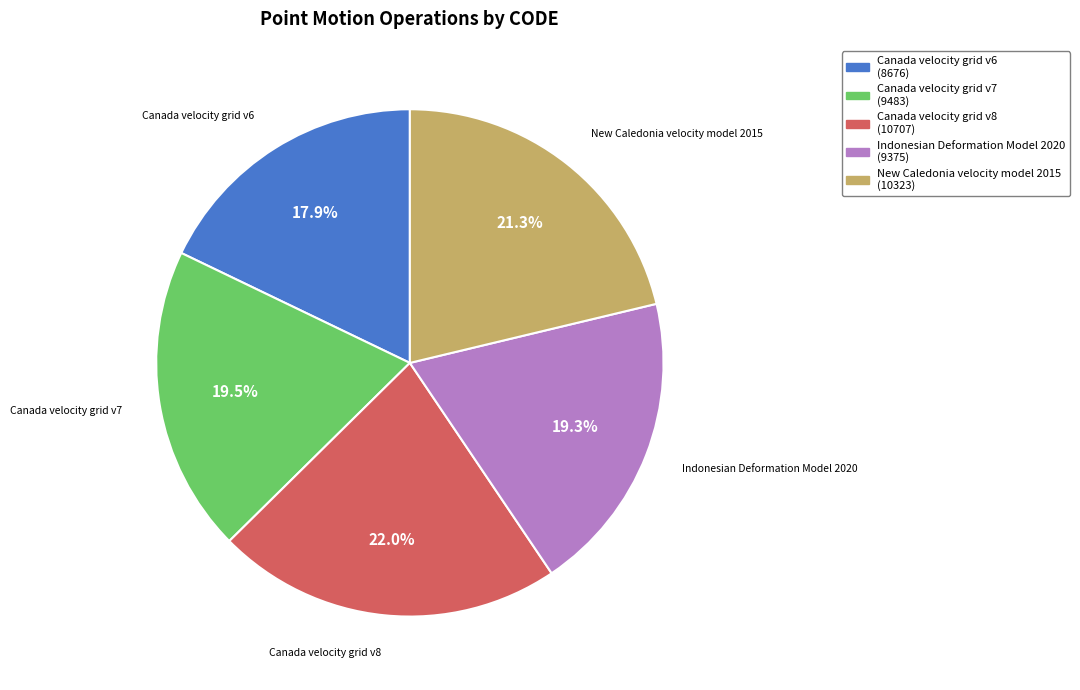

Which category has the smallest portion of the pie?

Canada velocity grid v6